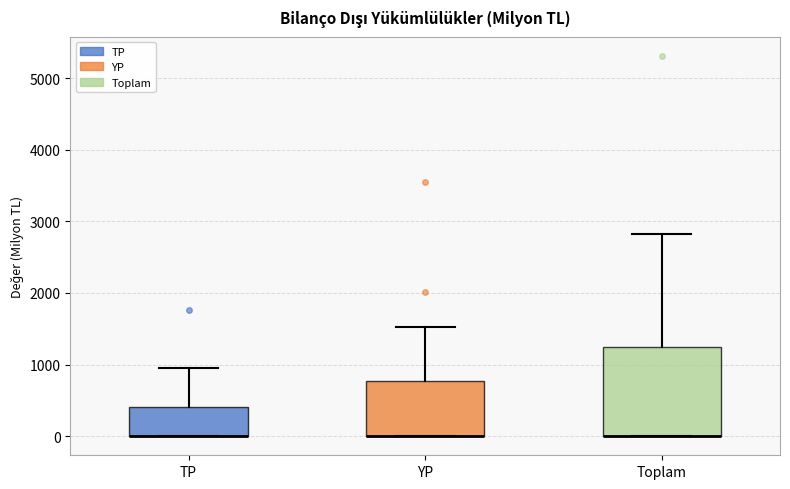

Reading left to right, transcribe this box plot: for each box, give where its median line is, the range the box spans, and where its two whiskers end, as read against the y-axis. The values are not printed on the chart, so give them approximately, as read against the axis.

TP: median 0 (drawn on the box's lower edge), box 0 to 400, whiskers 0 to 1000
YP: median 0 (drawn on the box's lower edge), box 0 to 800, whiskers 0 to 1500
Toplam: median 0 (drawn on the box's lower edge), box 0 to 1300, whiskers 0 to 2800